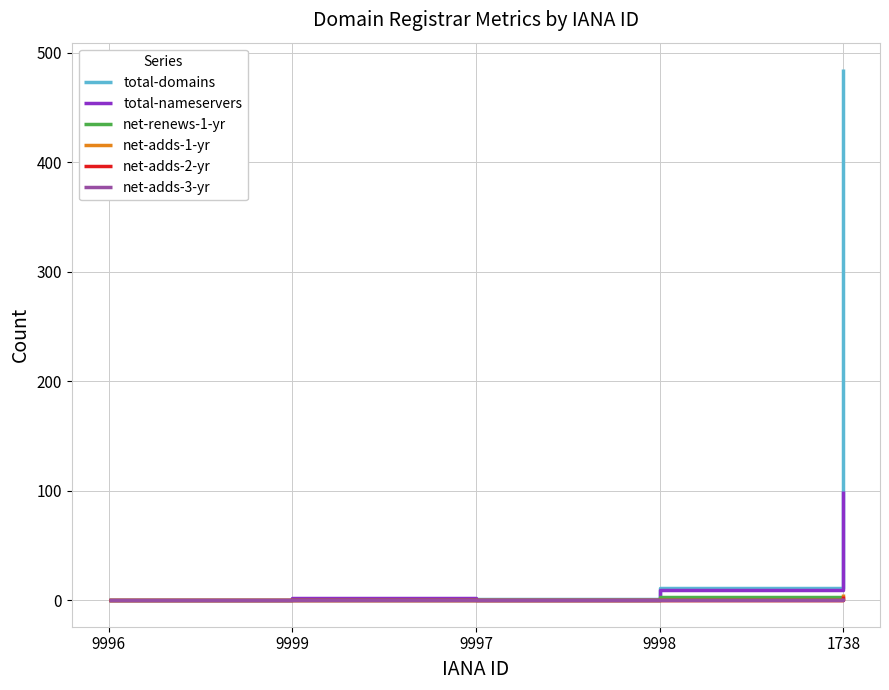

The value of total-domains at 9996 is 220. True or false?

False